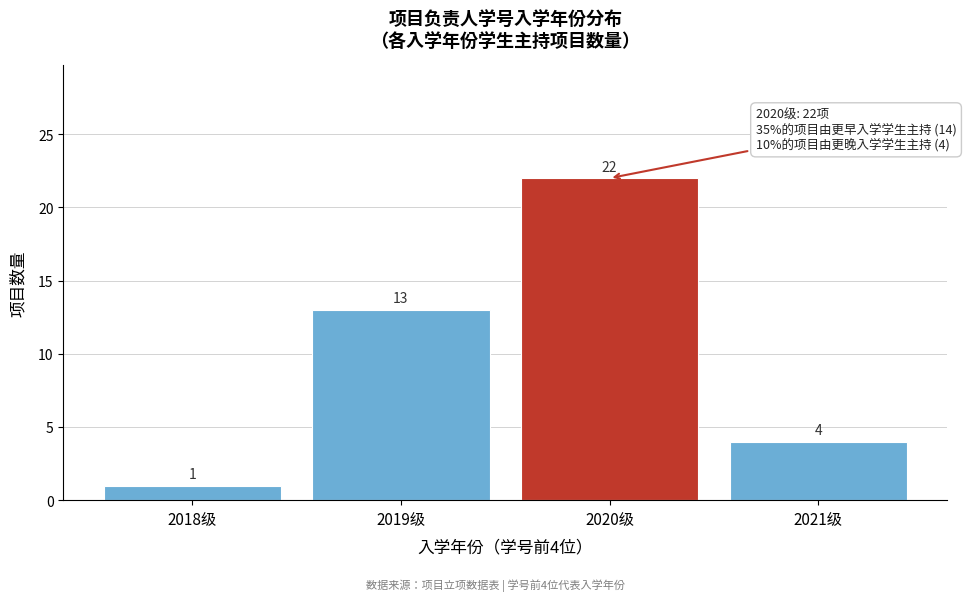

Reading left to right, transcribe all the data shown in this chart.

1	13	22	4